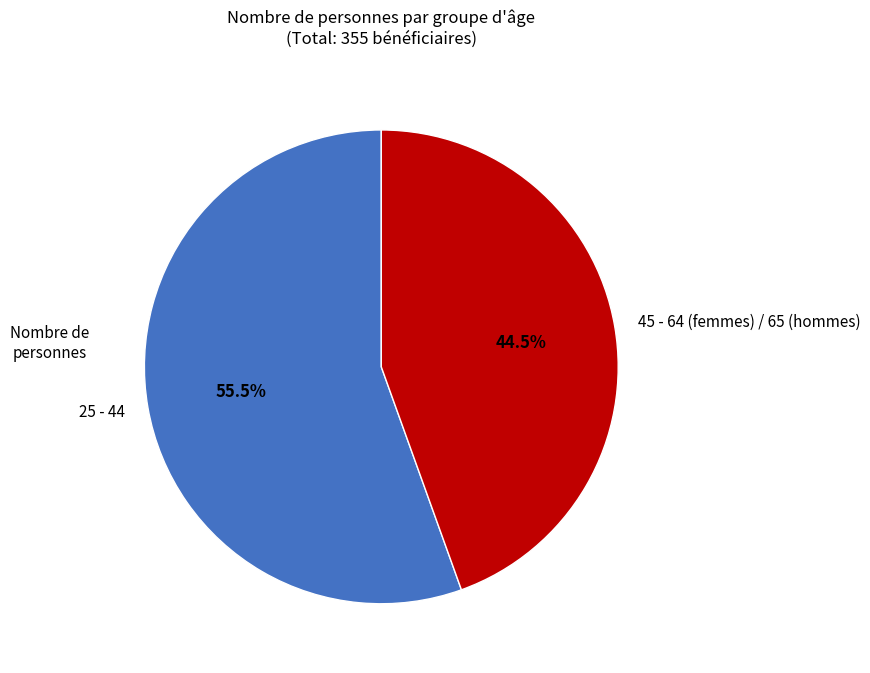

Which slice is the smallest?

45 - 64 (femmes) / 65 (hommes)